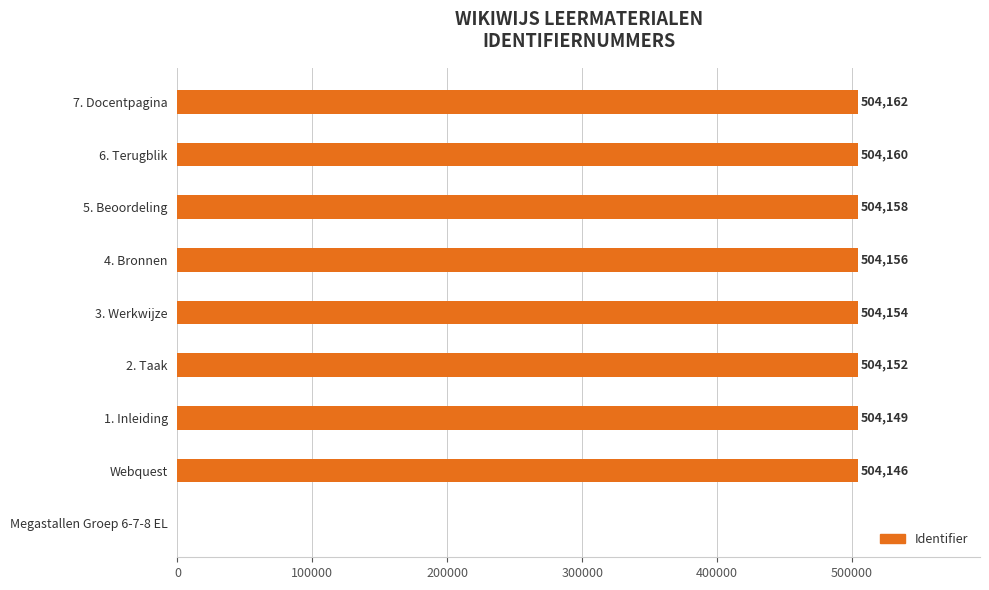

Reading top to bottom, transcribe all the data shown in this chart.

7. Docentpagina=504162	6. Terugblik=504160	5. Beoordeling=504158	4. Bronnen=504156	3. Werkwijze=504154	2. Taak=504152	1. Inleiding=504149	Webquest=504146	Megastallen Groep 6-7-8 EL=0